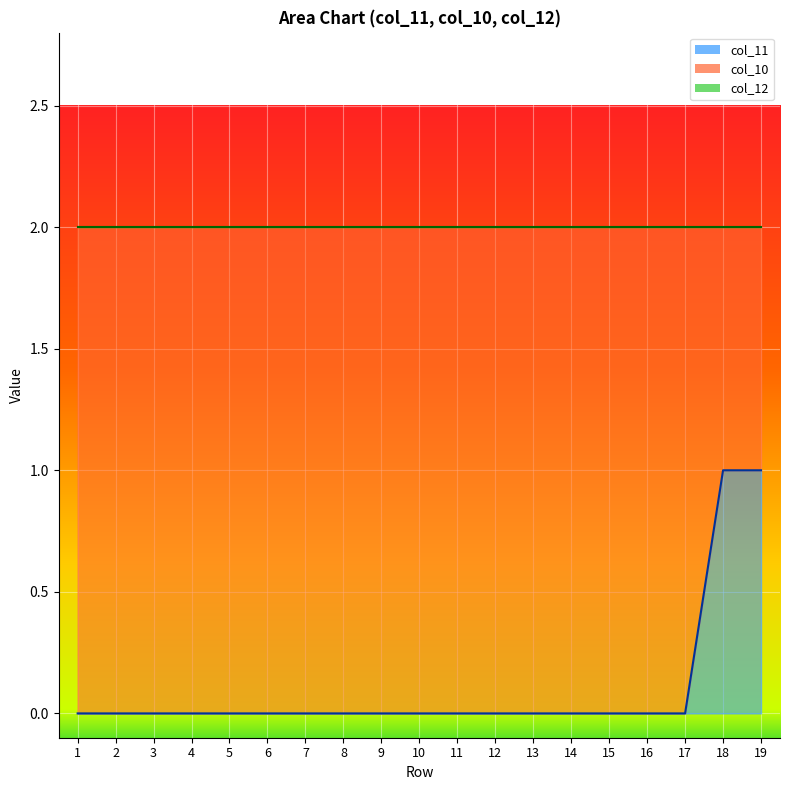

The col_11 series shows -1 at 17. True or false?

False